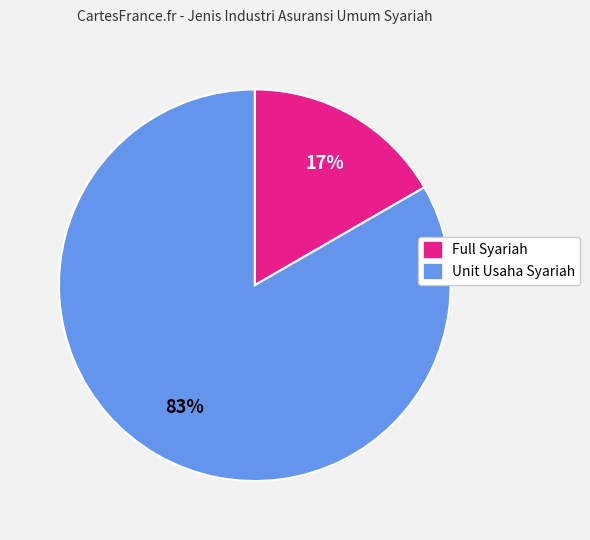

The Full Syariah slice represents 17% of the pie. True or false?

True